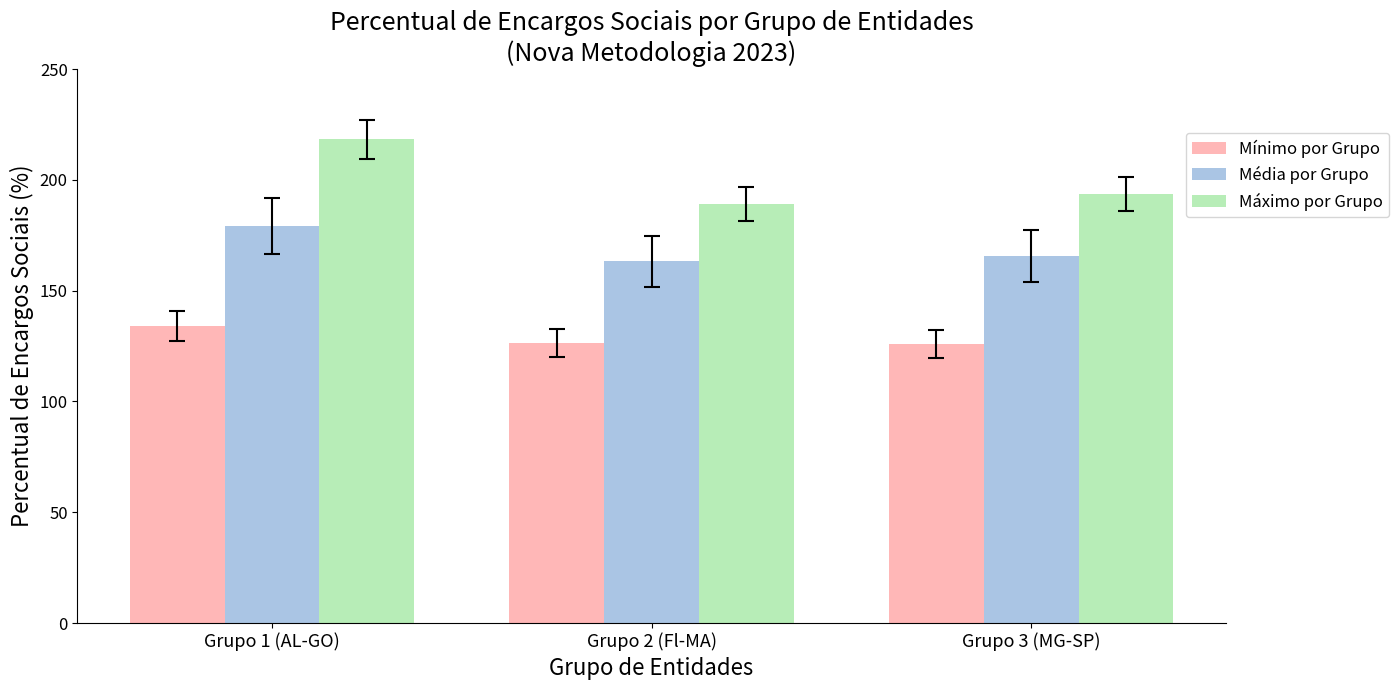

The value of Mínimo por Grupo at Grupo 2 (Fl-MA) is 126.4. True or false?

True